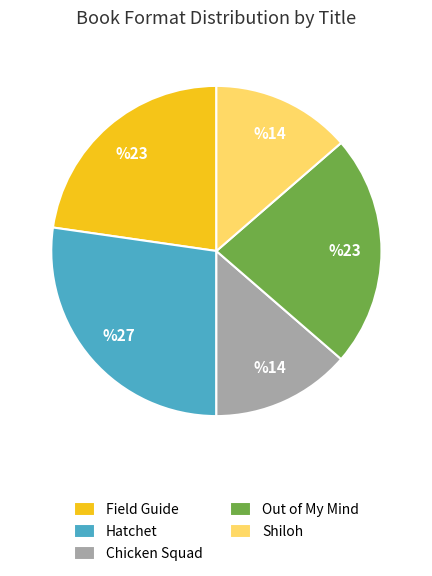

Is there a majority slice in this chart?

No